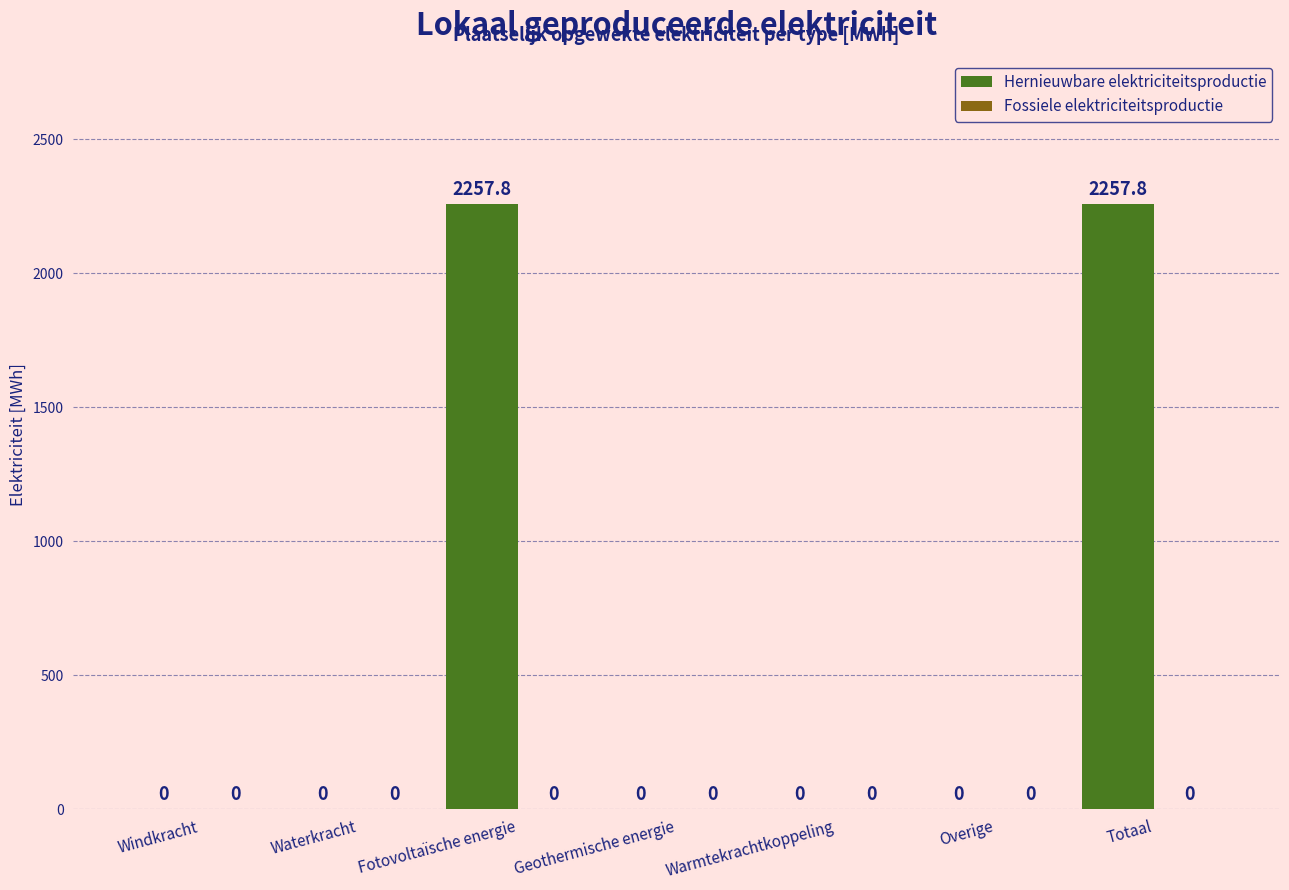

Which has a higher value, Totaal or Waterkracht?

Totaal